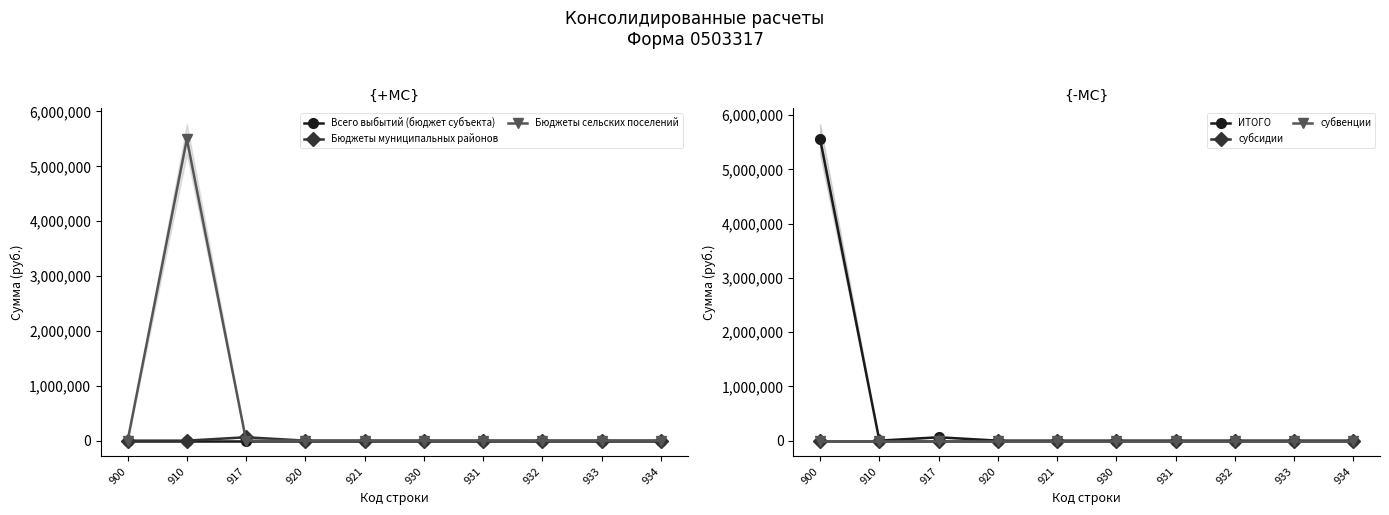

True or false: субсидии has more than 1 interior local peaks.

False